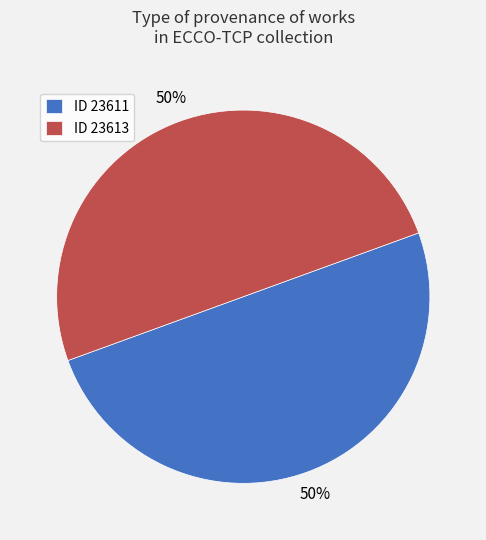

Is the sum of ID 23613 and ID 23611 greater than half?

Yes